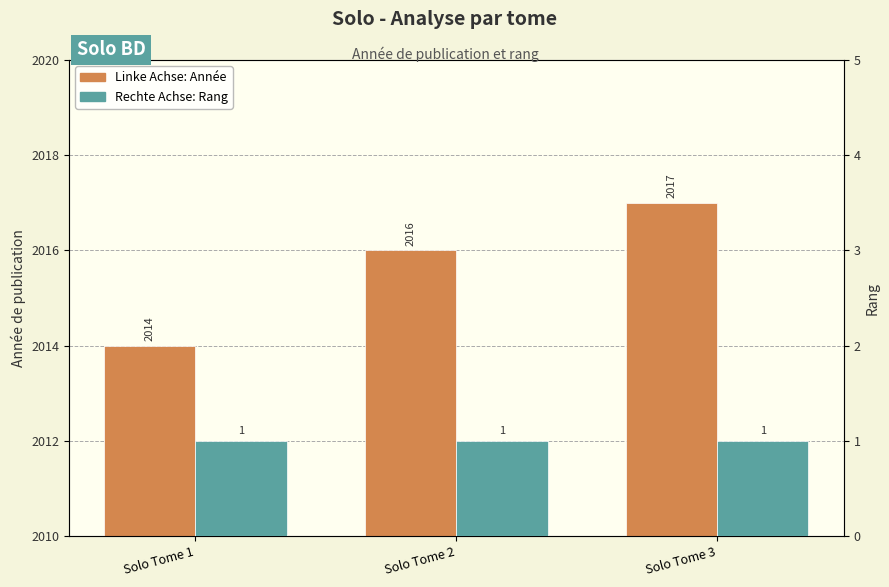

What is the value of the Rang bar at the 3rd from the left?

1